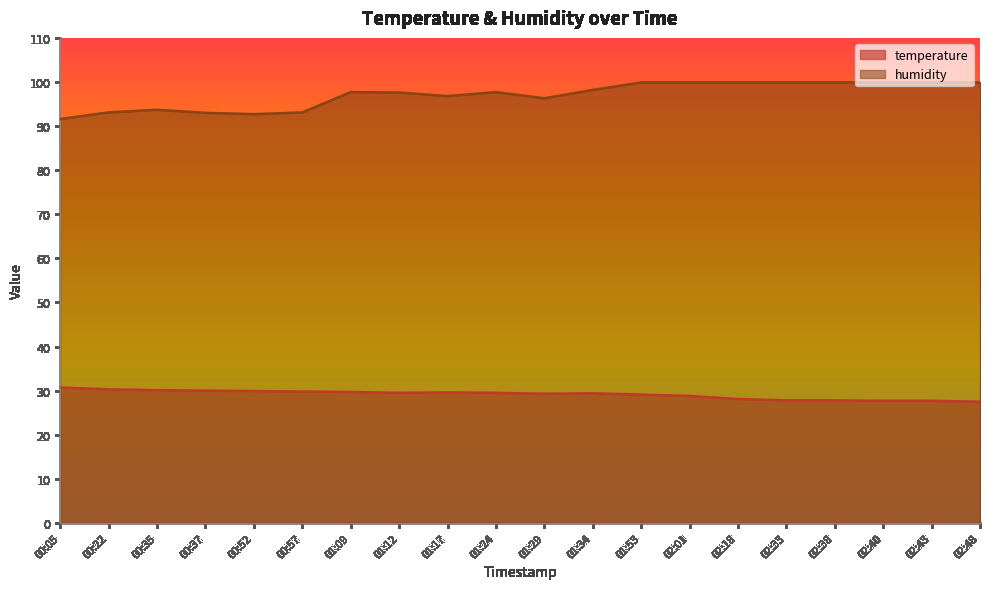

What position from the left is 01:29?

11